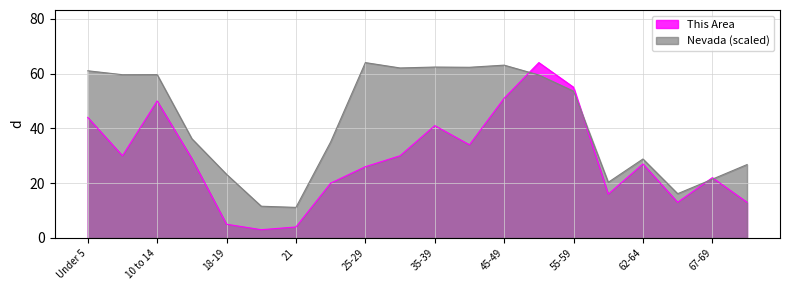

What is the greatest value displayed?

64.0